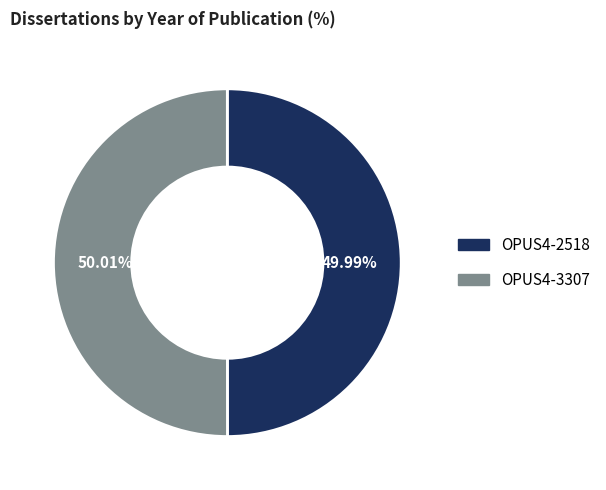

Is it true that OPUS4-3307 is 38% of the pie?

False